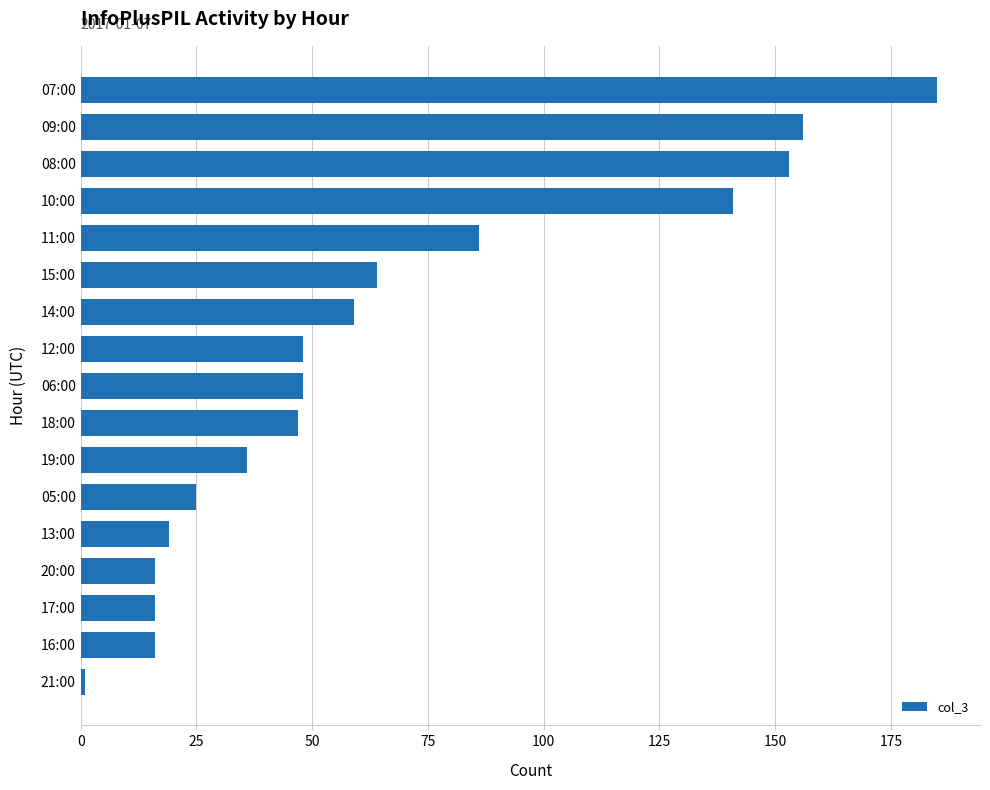

Which label corresponds to the smallest value in the chart?

21:00